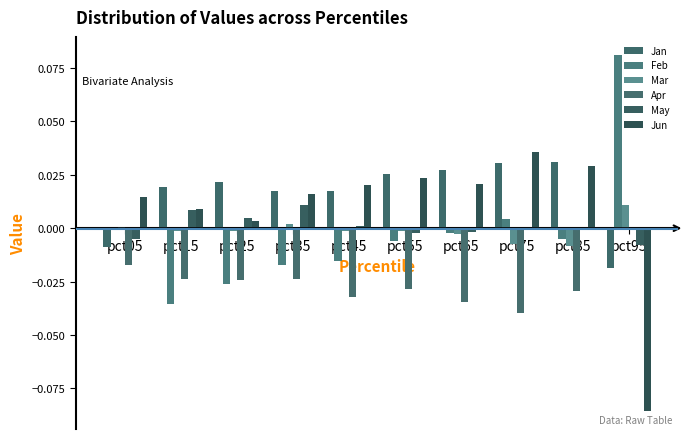

How many series are shown in this chart?

6